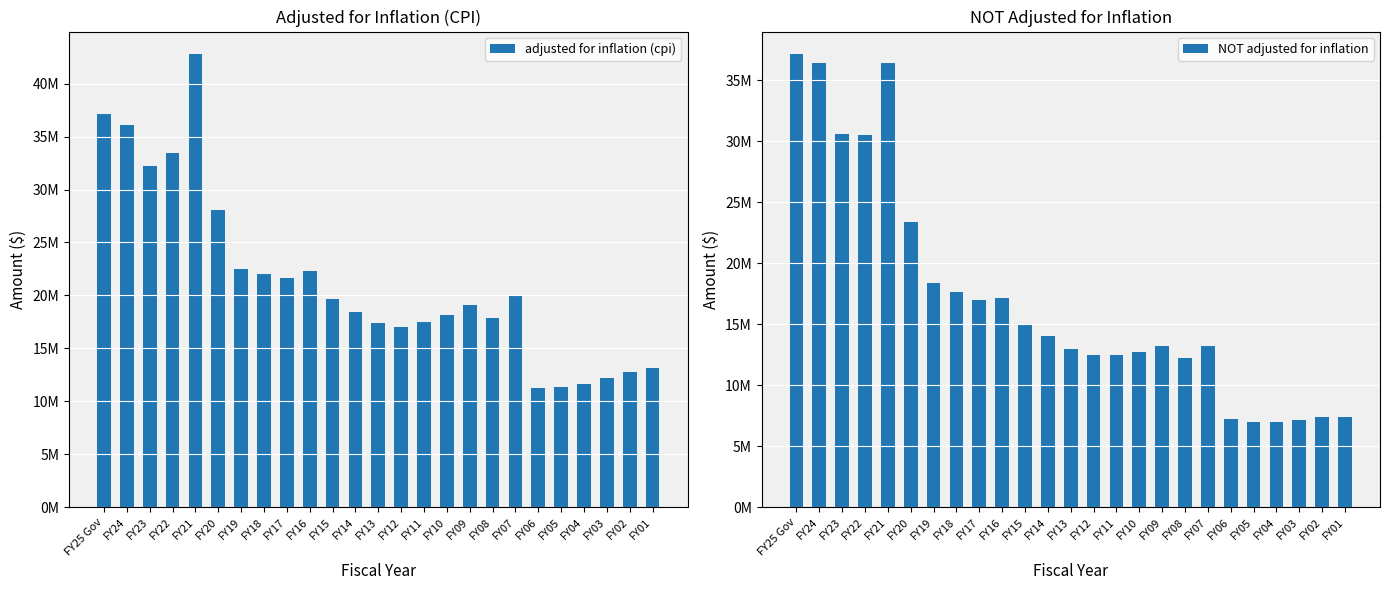

Which series has the widest spread of values?

adjusted for inflation (cpi)